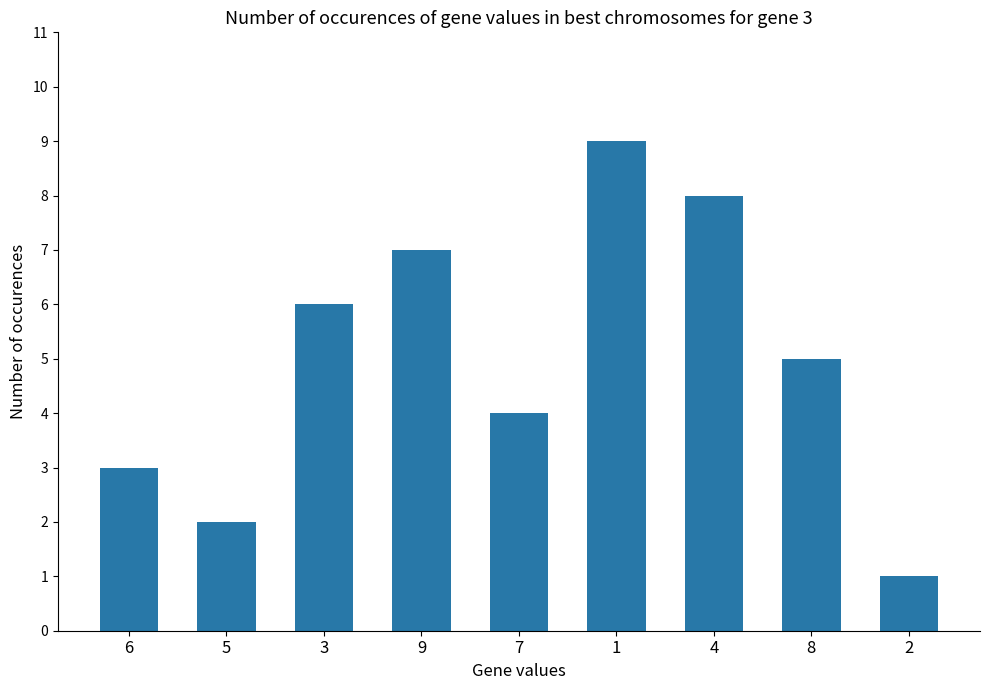

The value at 9 is 12. True or false?

False